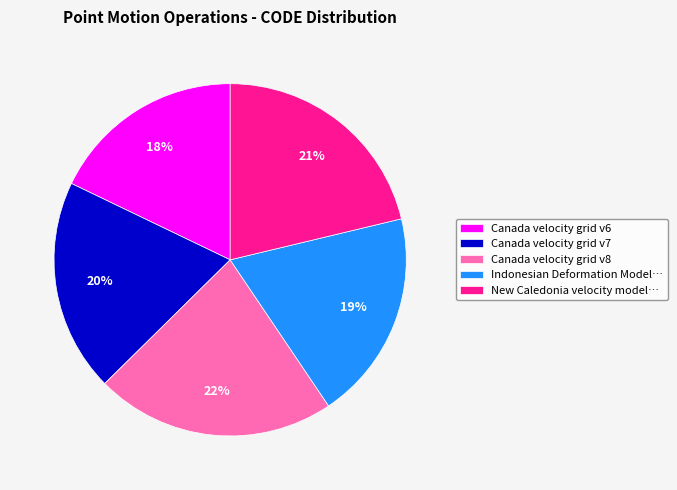

The Canada velocity grid v7 slice represents 31% of the pie. True or false?

False